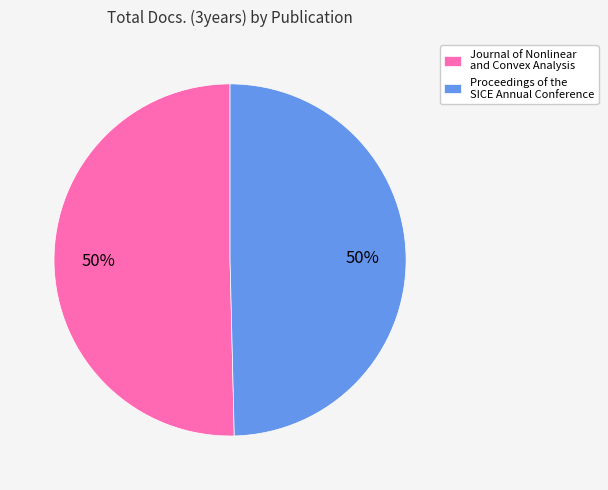

Do Journal of Nonlinear and Convex Analysis and Proceedings of the SICE Annual Conference together represent more than half of the pie?

Yes